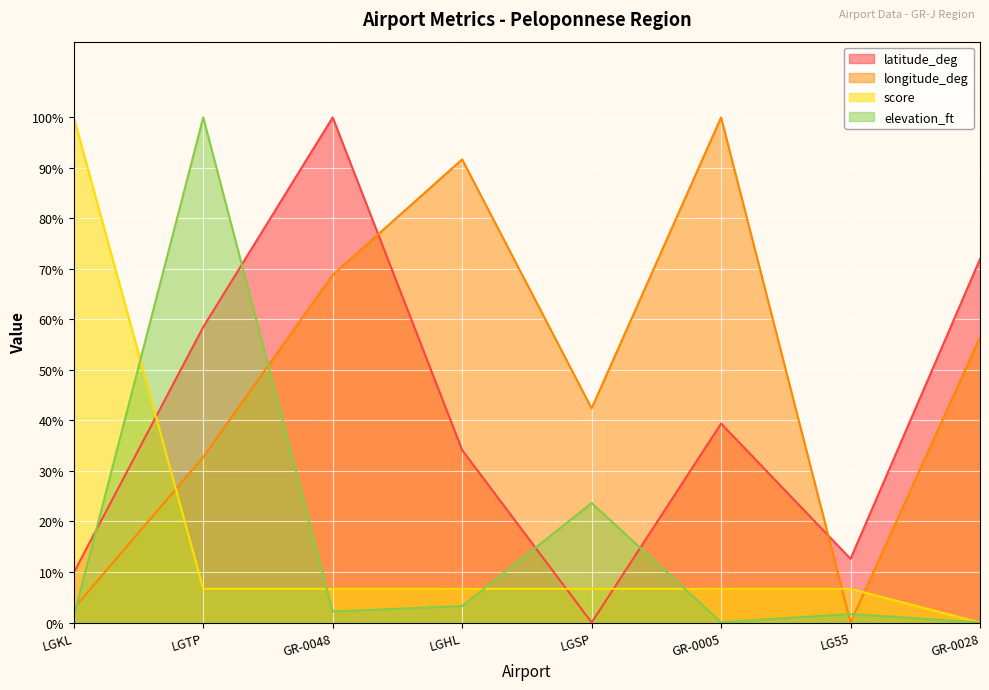

Which category has the lowest value in the latitude_deg series?

LGSP